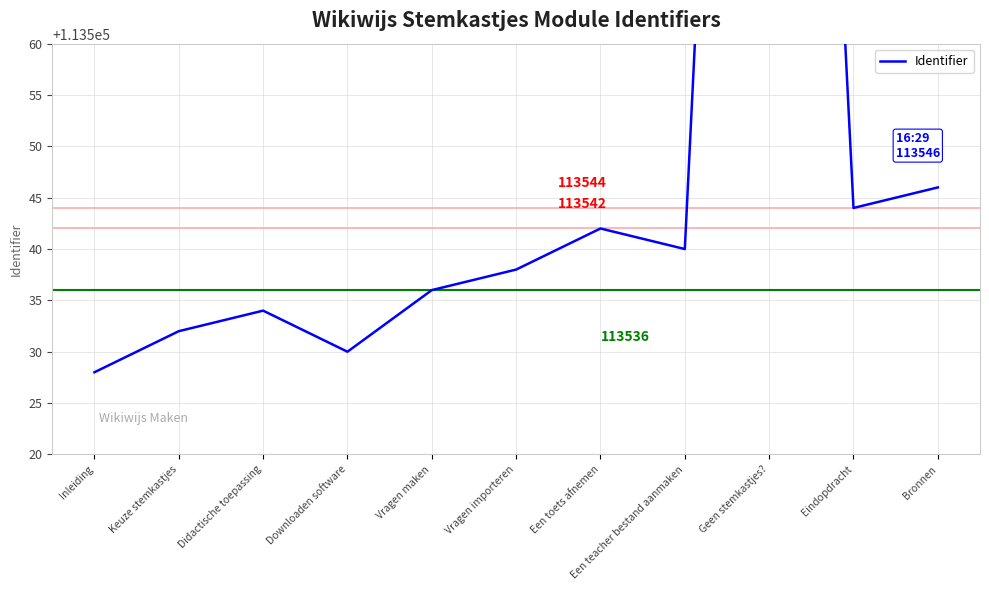

Rank the categories by value from lowest to highest.

Inleiding, Downloaden software, Keuze stemkastjes, Didactische toepassing, Vragen maken, Vragen importeren, Een teacher bestand aanmaken, Een toets afnemen, Eindopdracht, Bronnen, Geen stemkastjes?